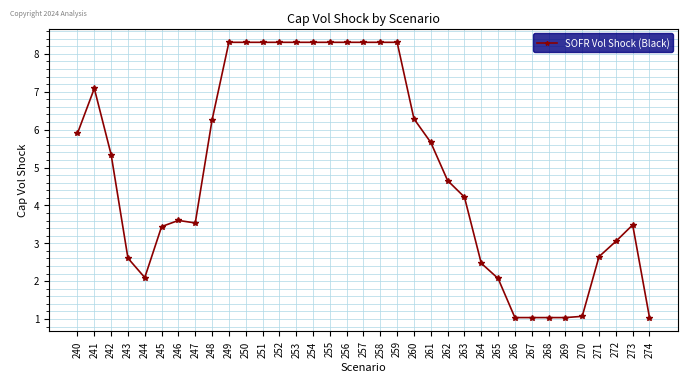

Reading right to left, transcribe all the data shown in this chart.

1.0	3.5	3.1	2.6	1.1	1.0	1.0	1.0	1.0	2.1	2.5	4.2	4.7	5.7	6.3	8.3	8.3	8.3	8.3	8.3	8.3	8.3	8.3	8.3	8.3	8.3	6.3	3.5	3.6	3.4	2.1	2.6	5.3	7.1	5.9